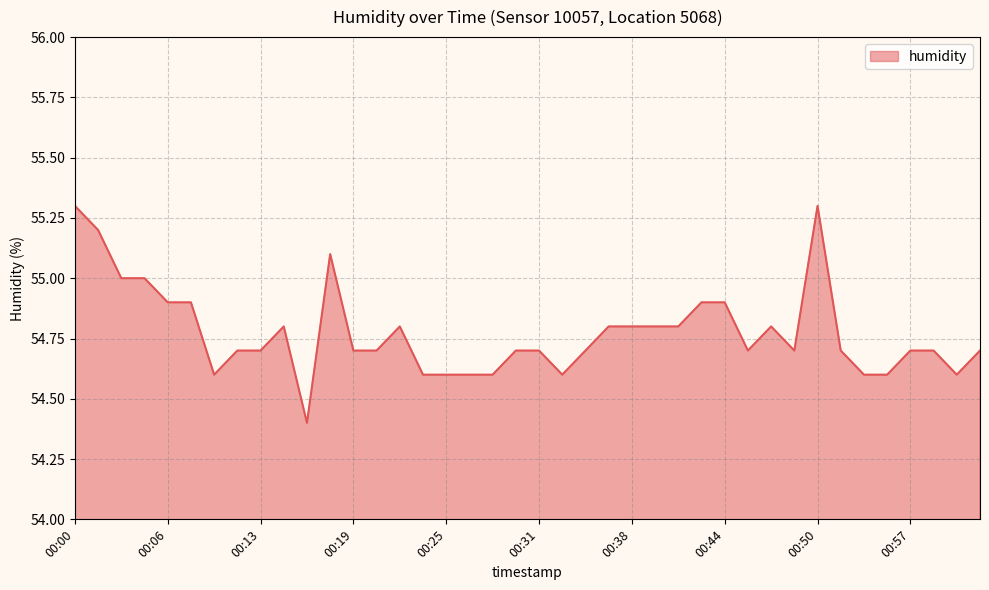

What is the difference between the maximum and minimum values?

0.9